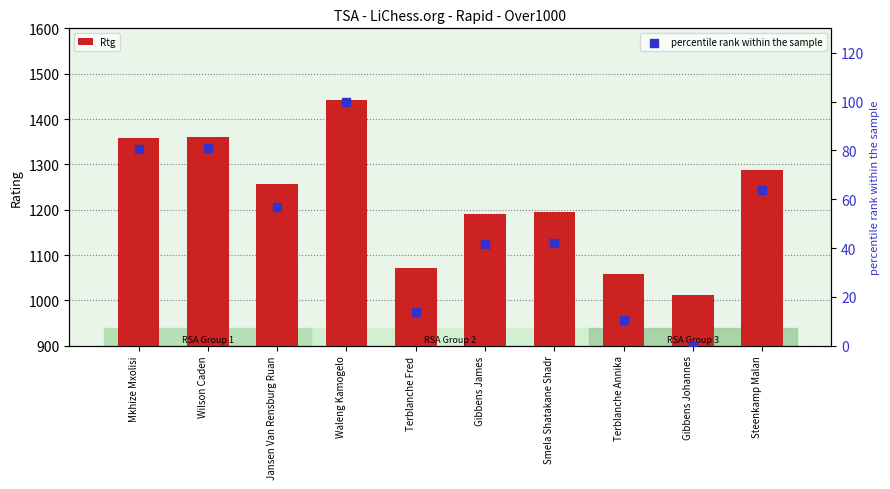

At which category is the sum across all series the highest?

Waleng Kamogelo